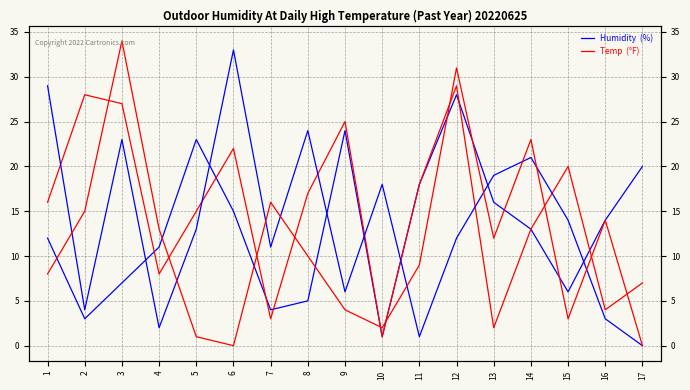

Read the col_1 value at 11, to the nearest 5.

20